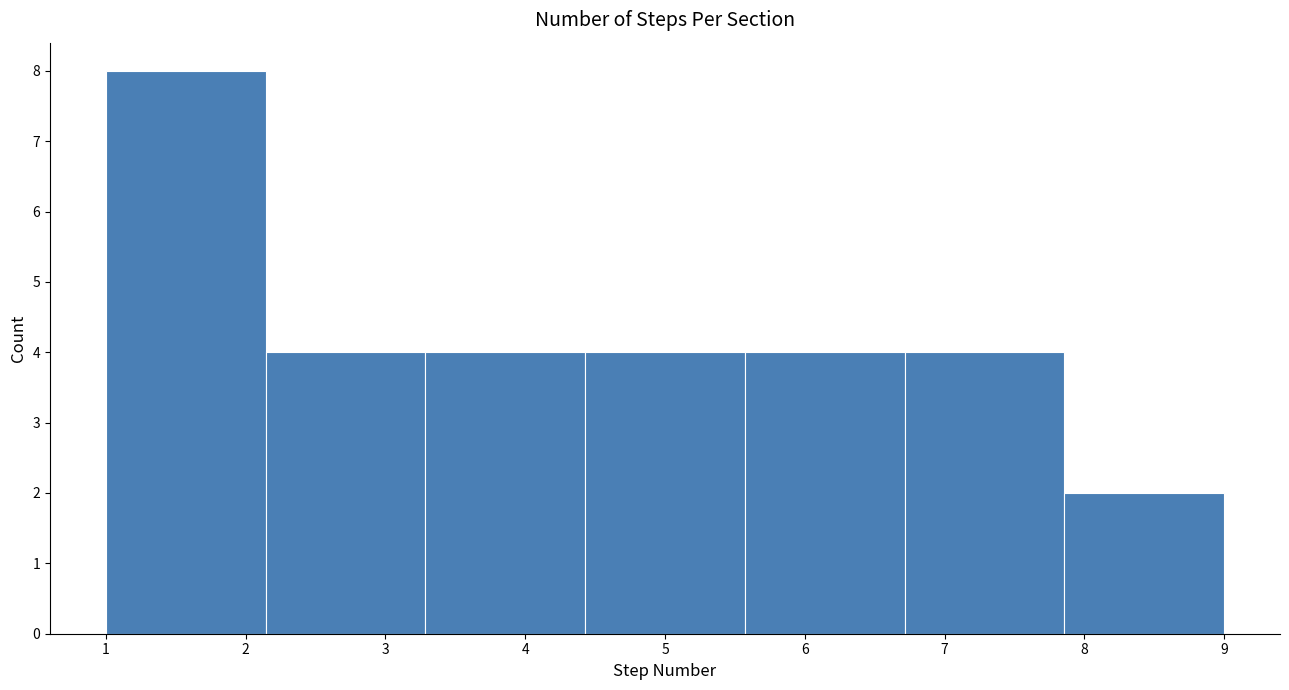

Reading left to right, transcribe this chart: for each bar, give the range it covers on the x-axis and its height. Neither the bar edges nor the heights are printed on the chart, so give them approximately, as read against the axes.

1.0 to 2.1: 8
2.1 to 3.3: 4
3.3 to 4.4: 4
4.4 to 5.6: 4
5.6 to 6.7: 4
6.7 to 7.9: 4
7.9 to 9.0: 2